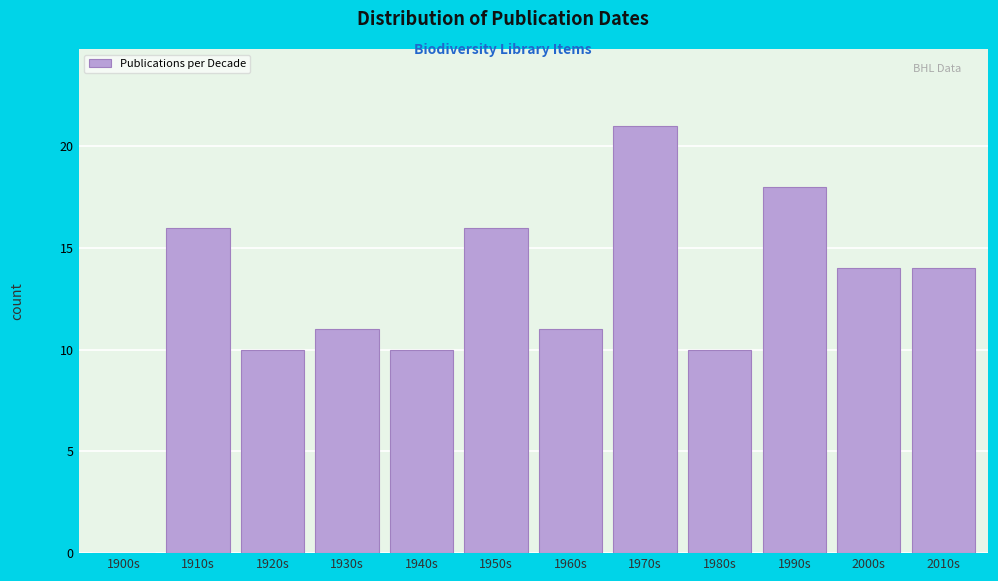

Reading left to right, list all the values displayed in this chart.

1900s=0	1910s=16	1920s=10	1930s=11	1940s=10	1950s=16	1960s=11	1970s=21	1980s=10	1990s=18	2000s=14	2010s=14